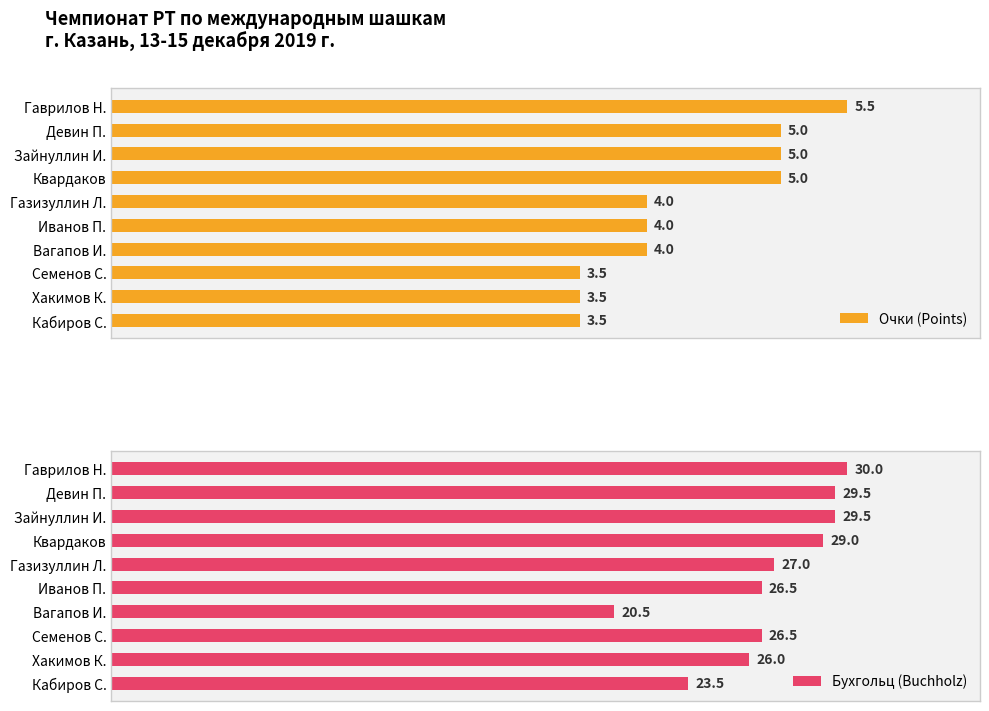

What is the difference between the second highest and minimum values in the Очки (Points) series?

1.5